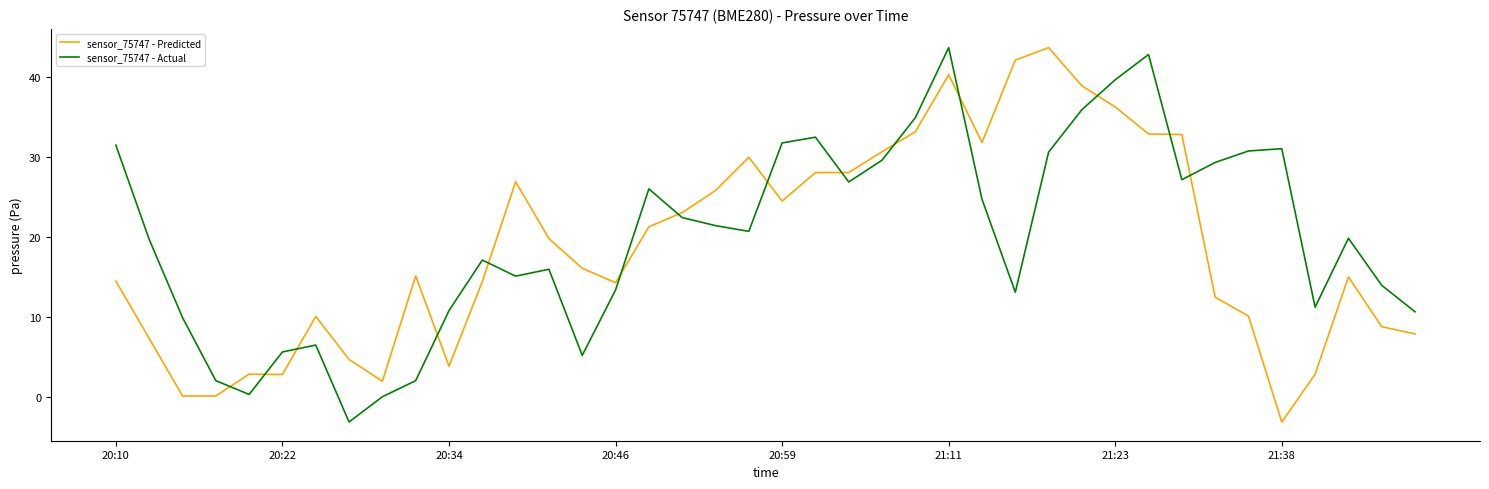

Does the chart have visible grid lines?

No